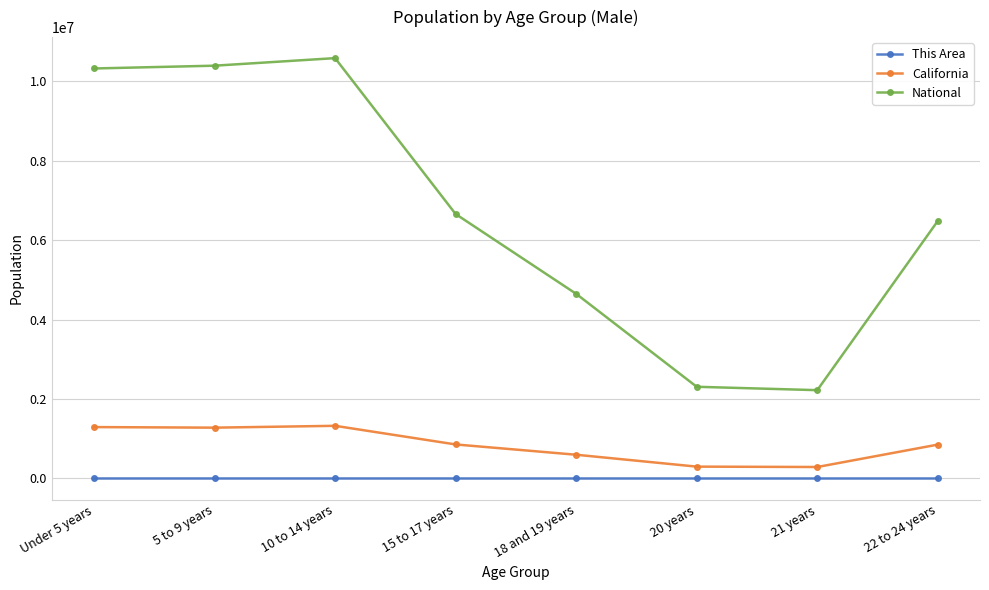

What is the total value across all series at Under 5 years?

11613936